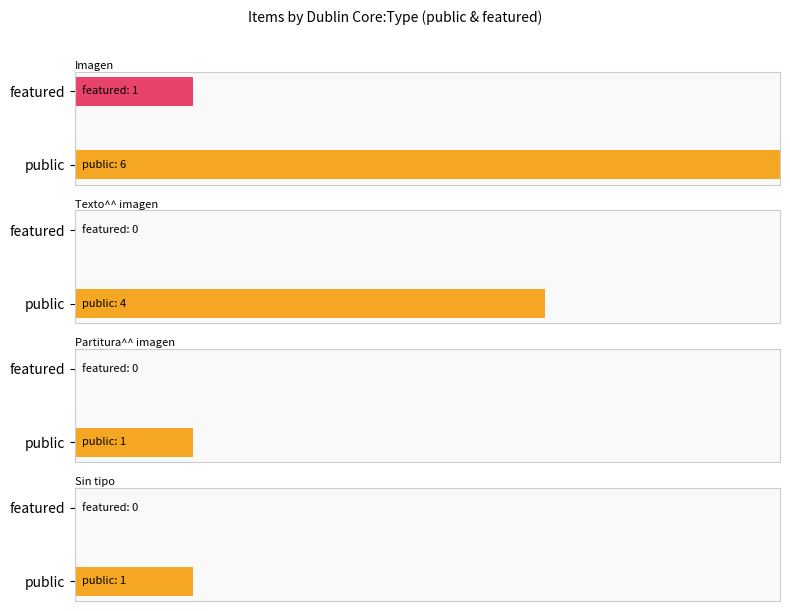

What is the label of the 12th bar from the left?

Imagen